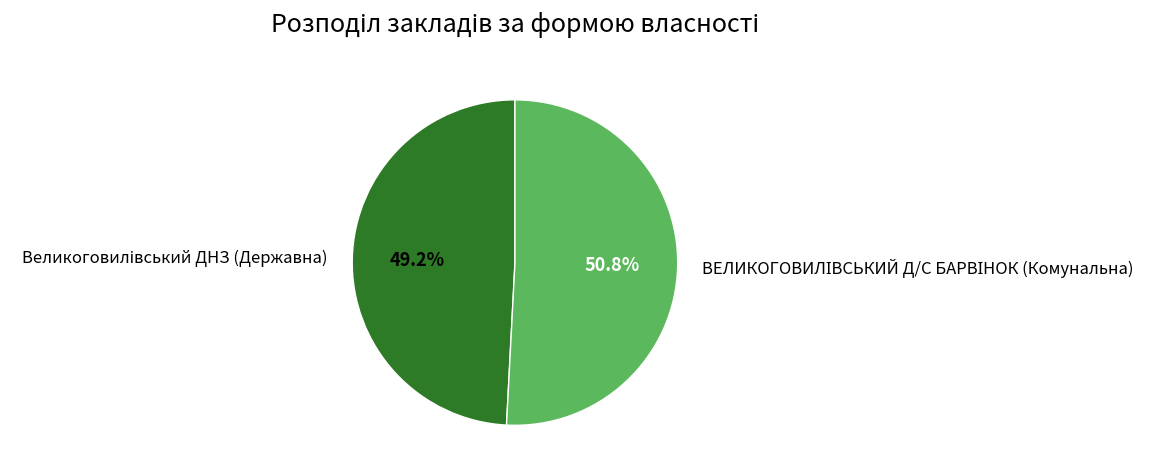

Is there any slice that represents more than half of the pie?

Yes